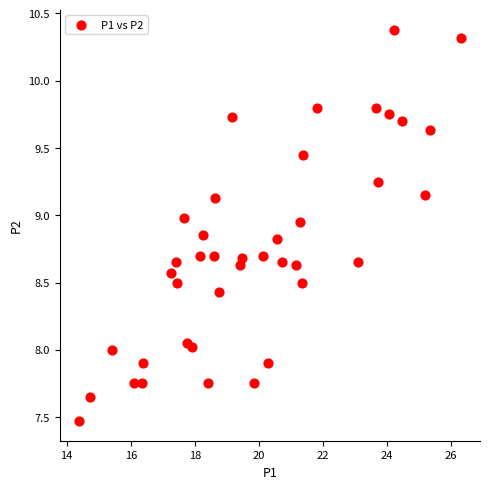

What is the range of X values (max minus min)?

11.9